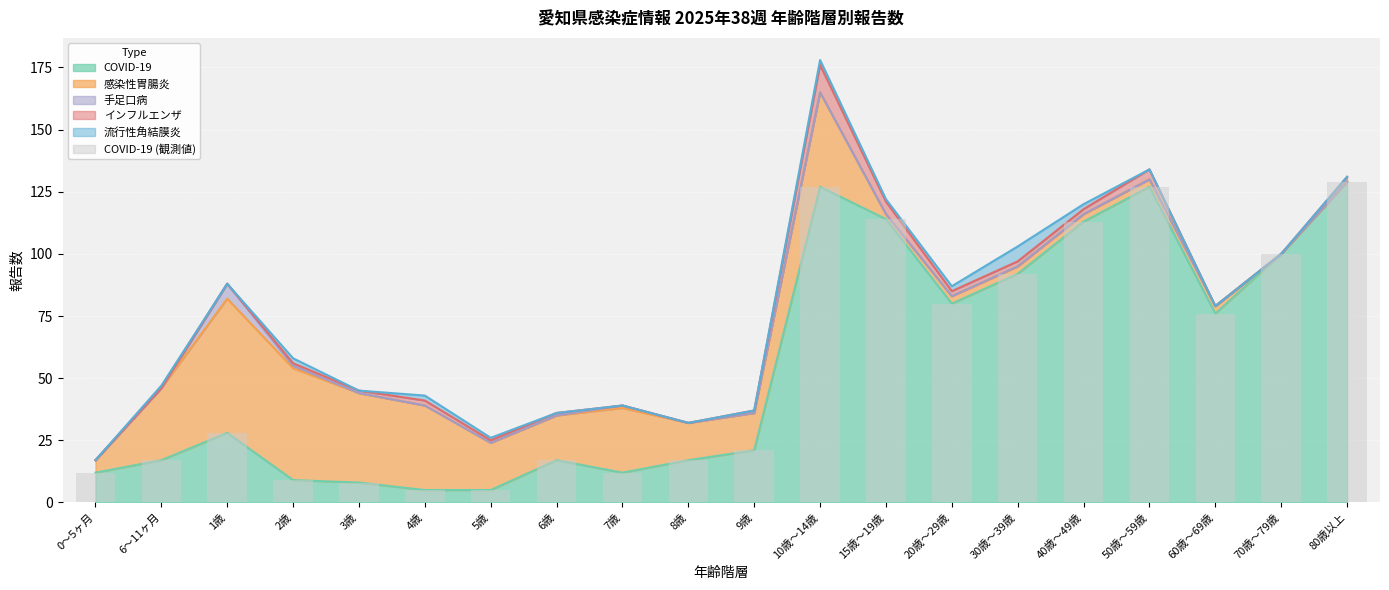

Rank the categories by value from highest to lowest.

80歳以上, 10歳～14歳, 50歳～59歳, 15歳～19歳, 40歳～49歳, 70歳～79歳, 30歳～39歳, 20歳～29歳, 60歳～69歳, 1歳, 9歳, 6～11ヶ月, 6歳, 8歳, 0～5ヶ月, 7歳, 2歳, 3歳, 4歳, 5歳